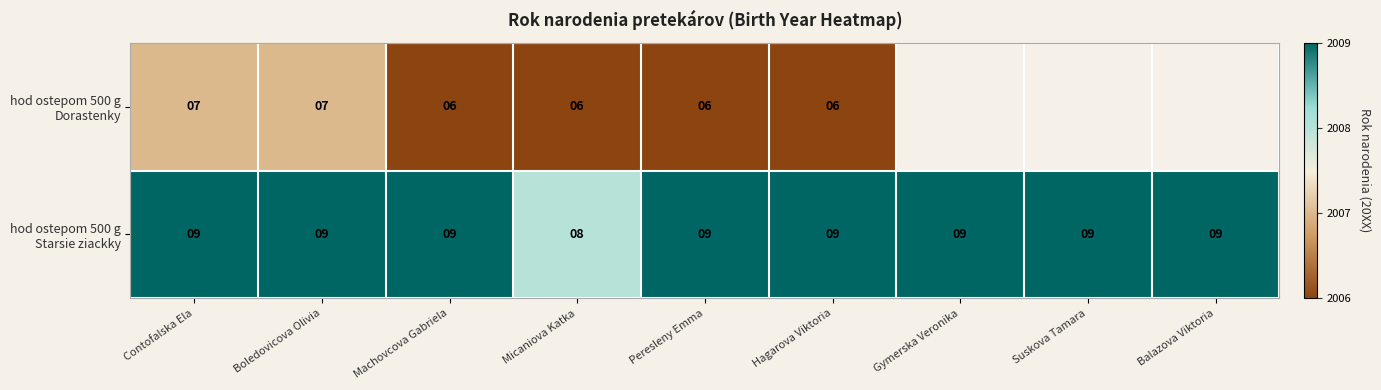

How many data points does each series have?

9